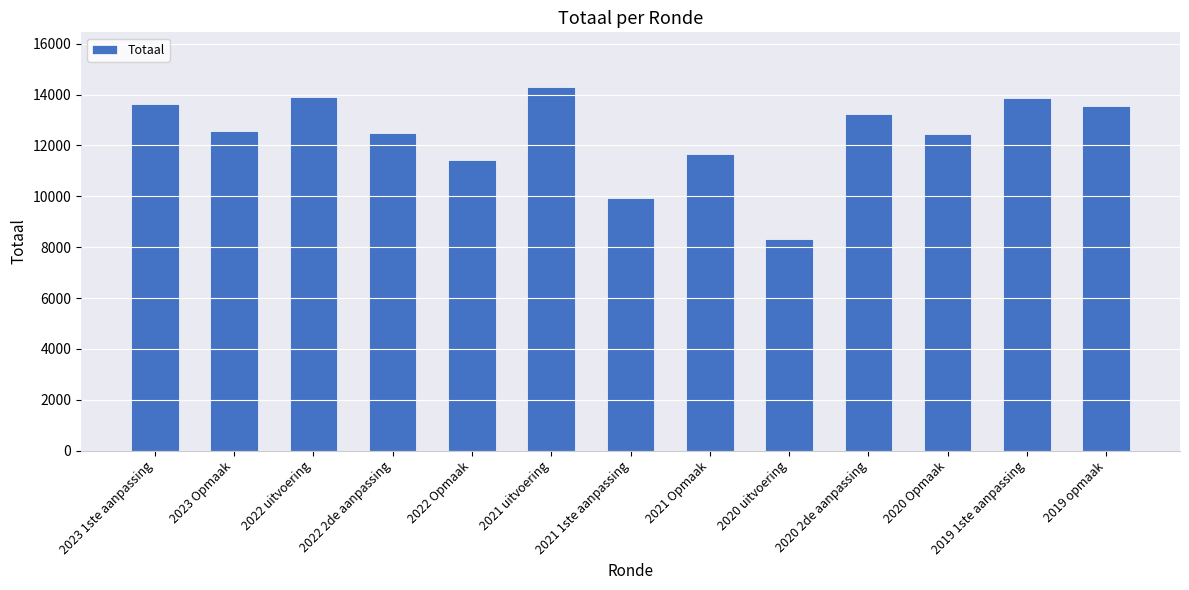

Is it true that the value at 2019 opmaak is 18995?

False